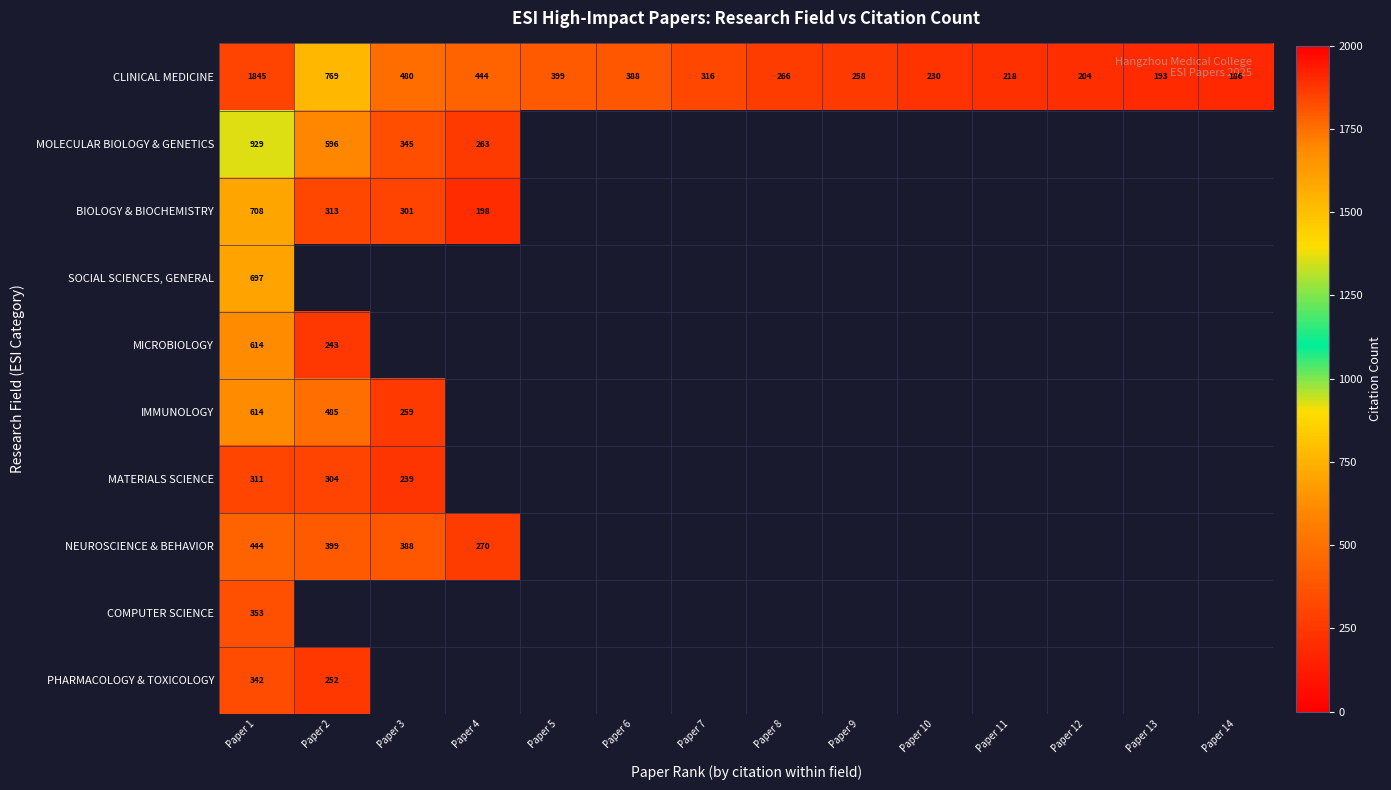

What is the difference between the highest and lowest values at Paper 1?

1534